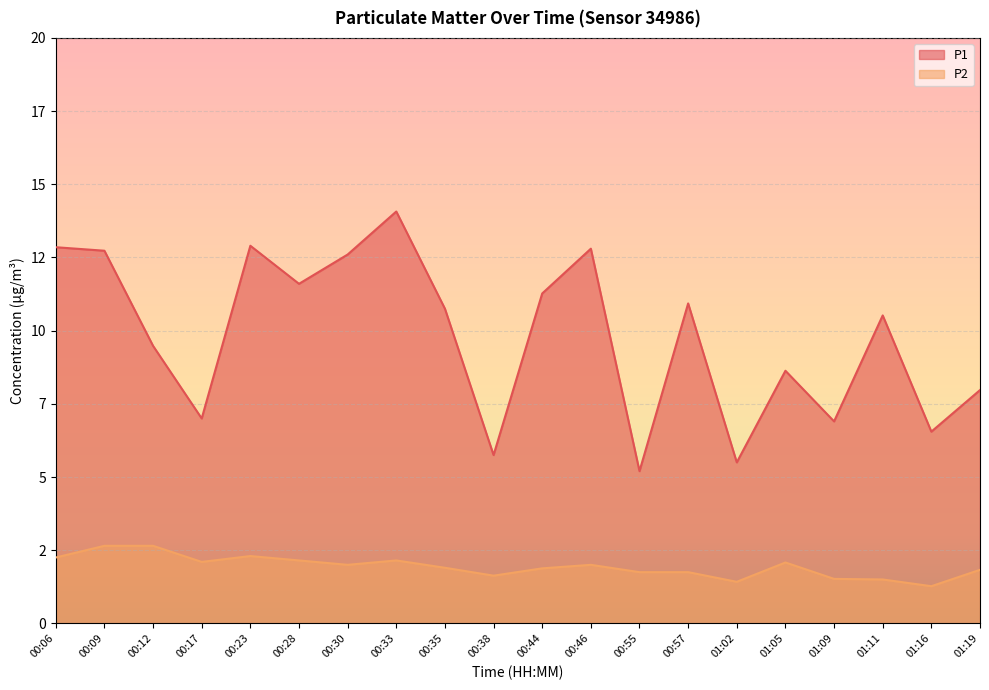

True or false: P2 has more than 0 points higher than both neighbors.

True